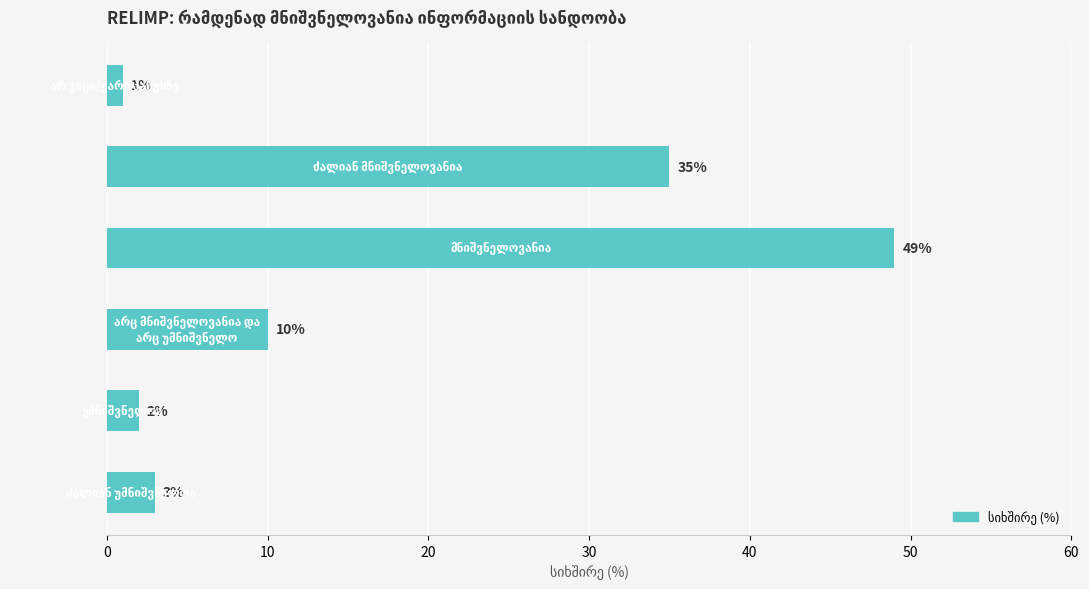

What is the difference between the second highest and second lowest values?

33